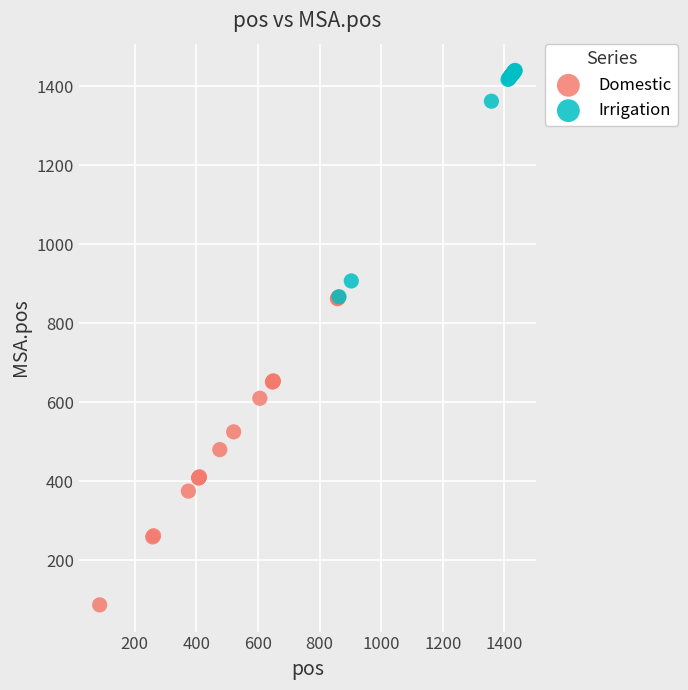

Which series has the largest Y range (max minus min)?

Domestic